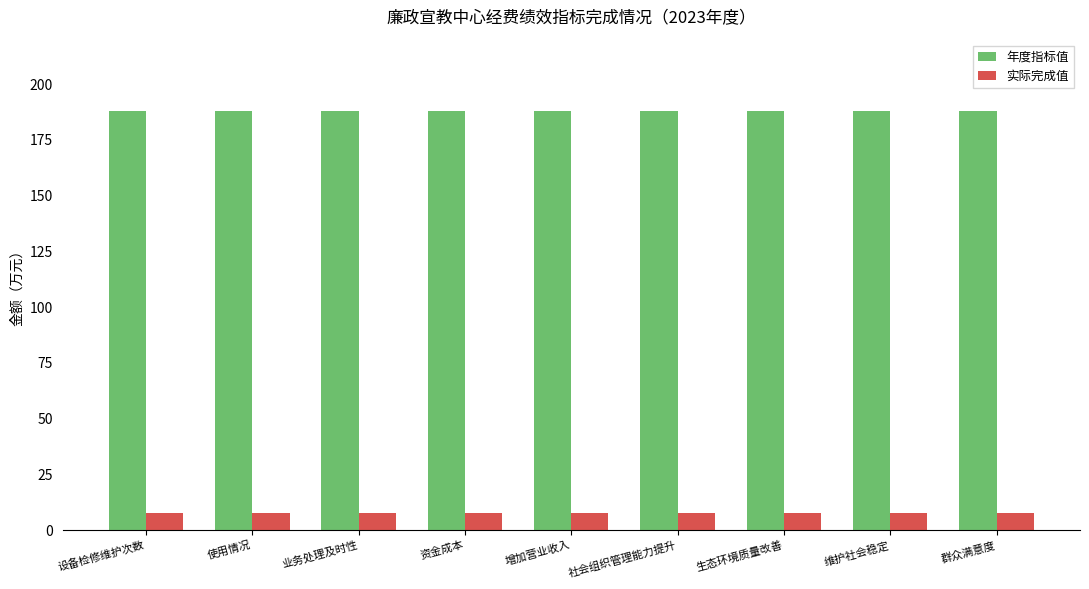

What is the approximate value of 年度指标值 at 业务处理及时性?

187.8